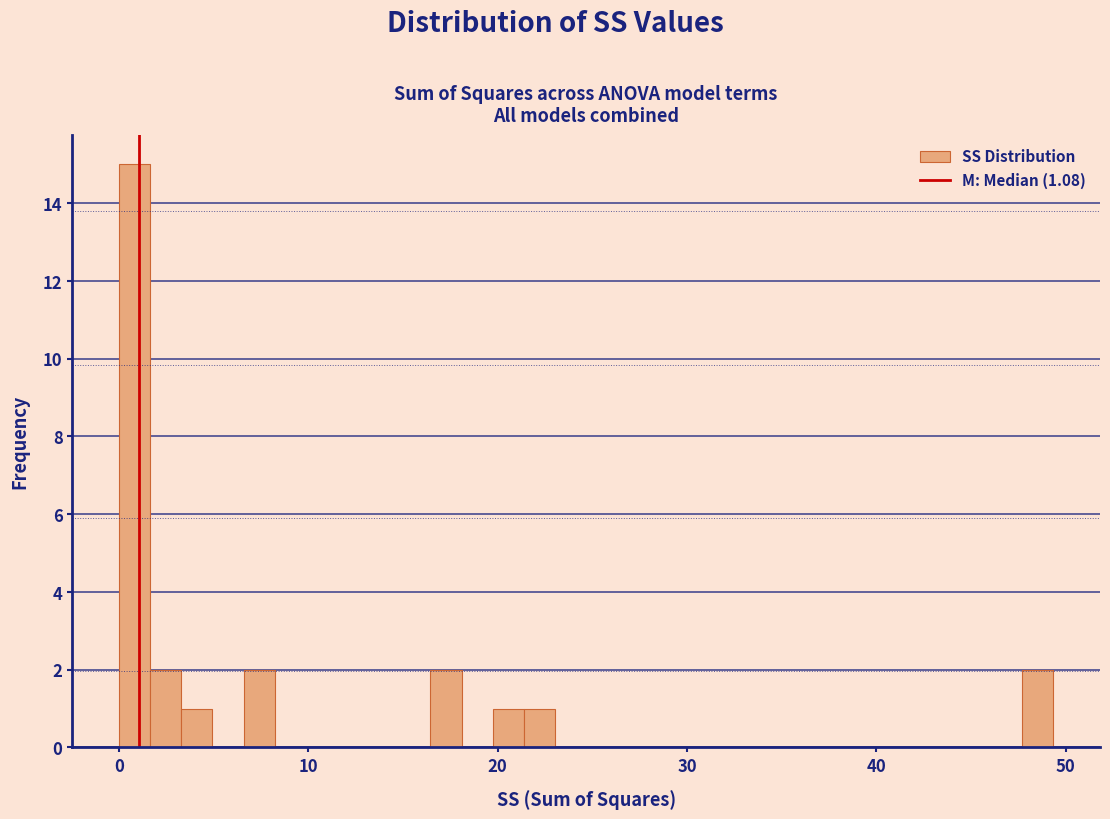

Around what value on the x-axis is the tallest bar? Give the approximate position of its centre, as read against the axis.

1